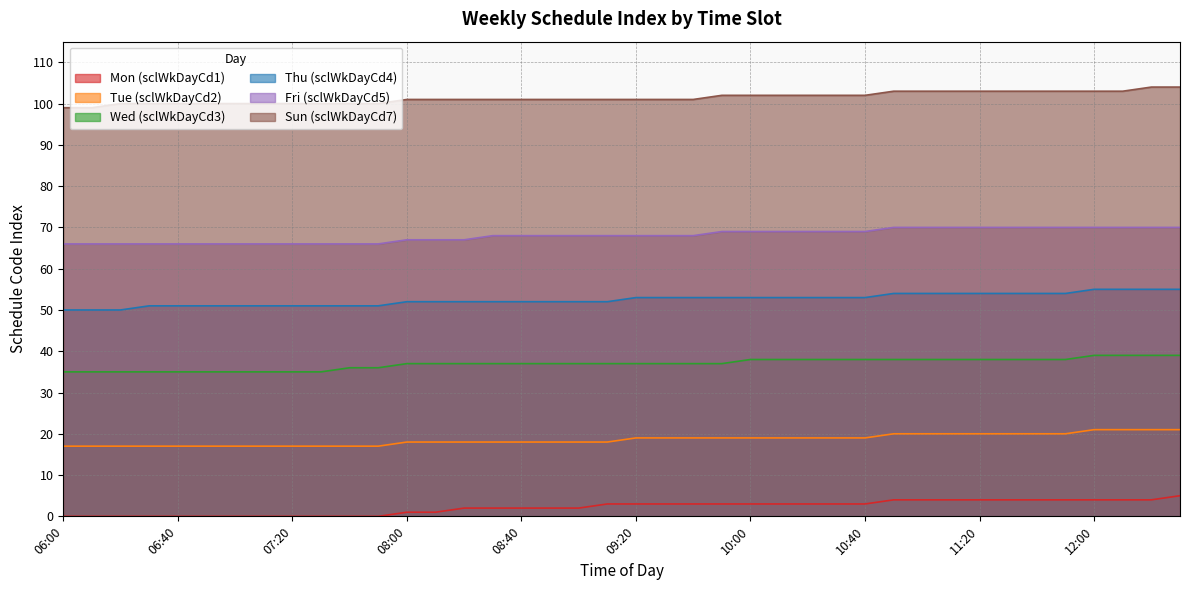

True or false: Mon (sclWkDayCd1) and Wed (sclWkDayCd3) intersect in this chart.

False